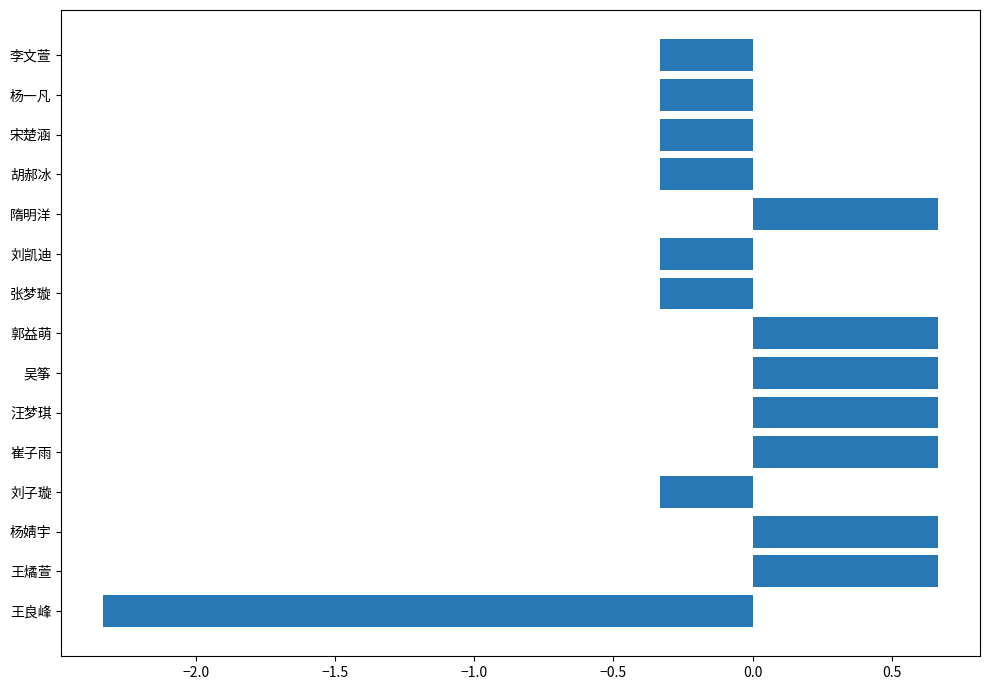

What is the difference between the second highest and minimum values?

3.0